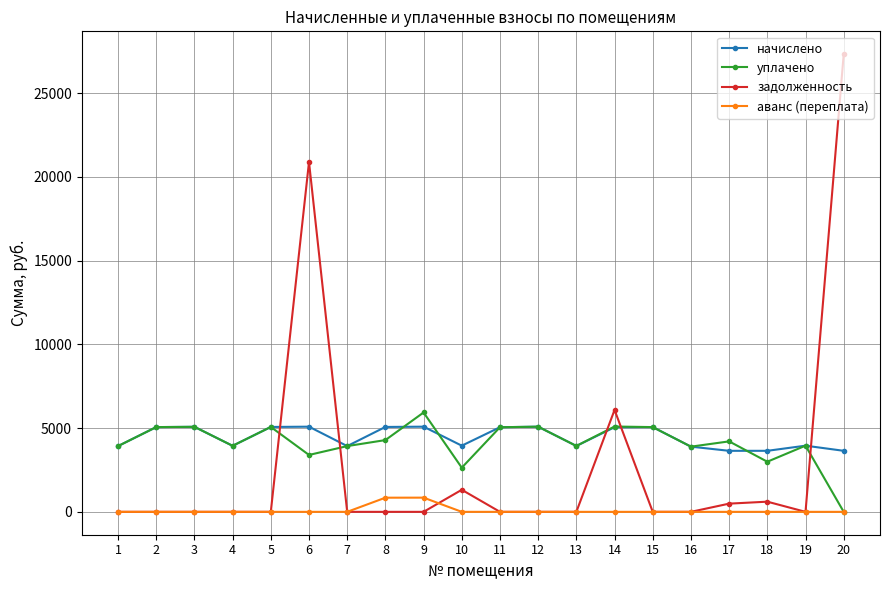

True or false: начислено has a value of 3941.3 at 4.

True